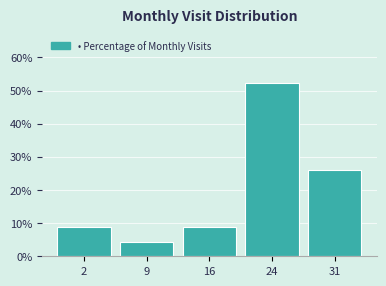

Reading left to right, what are all the values shown in this chart?

8.7	4.3	8.7	52.2	26.1